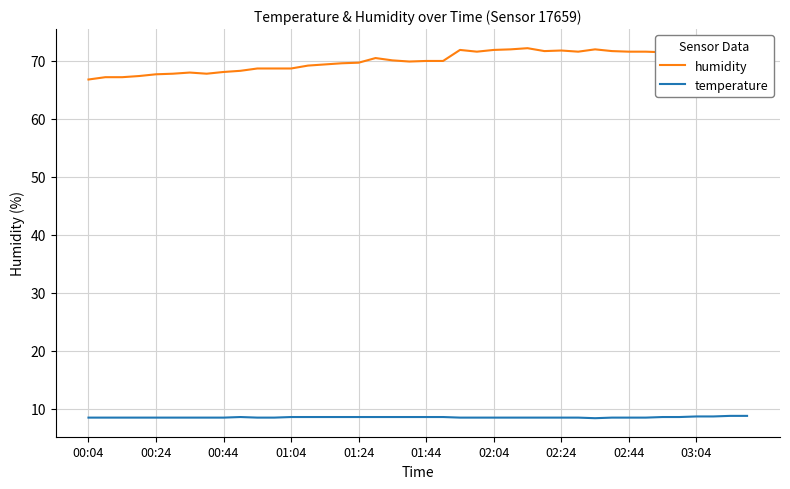

How many temperature values are between 8 and 9?

40